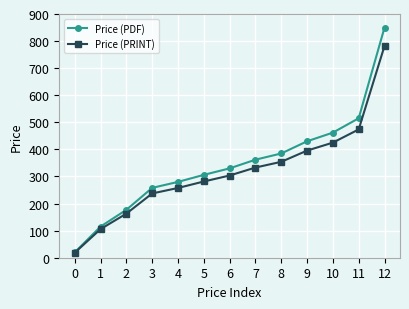

Which series has the largest total across all categories?

Price (PDF)